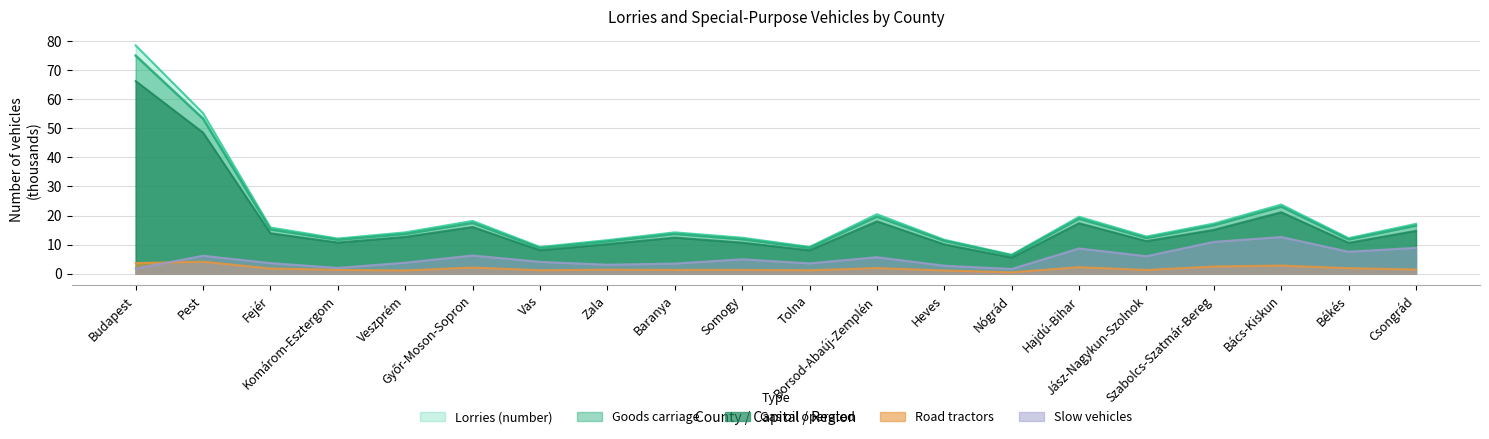

Reading right to left, transcribe all the data shown in this chart.

Lorries (number): Csongrád=17.1	Békés=12.2	Bács-Kiskun=23.8	Szabolcs-Szatmár-Bereg=17.2	Jász-Nagykun-Szolnok=12.8	Hajdú-Bihar=19.6	Nógrád=6.5	Heves=11.7	Borsod-Abaúj-Zemplén=20.4	Tolna=9.2	Somogy=12.4	Baranya=14.2	Zala=11.5	Vas=9.2	Győr-Moson-Sopron=18.1	Veszprém=14.2	Komárom-Esztergom=12.1	Fejér=15.9	Pest=55.2	Budapest=78.5
Goods carriage: Csongrád=16.5	Békés=11.8	Bács-Kiskun=23.1	Szabolcs-Szatmár-Bereg=16.7	Jász-Nagykun-Szolnok=12.3	Hajdú-Bihar=18.9	Nógrád=6.3	Heves=11.3	Borsod-Abaúj-Zemplén=19.6	Tolna=8.9	Somogy=11.8	Baranya=13.7	Zala=11.1	Vas=8.8	Győr-Moson-Sopron=17.5	Veszprém=13.7	Komárom-Esztergom=11.7	Fejér=15.2	Pest=53.3	Budapest=75.0
Gas oil operated: Csongrád=14.7	Békés=10.6	Bács-Kiskun=21.1	Szabolcs-Szatmár-Bereg=15.1	Jász-Nagykun-Szolnok=11.2	Hajdú-Bihar=17.3	Nógrád=5.6	Heves=10.1	Borsod-Abaúj-Zemplén=18.0	Tolna=8.0	Somogy=10.7	Baranya=12.4	Zala=10.2	Vas=8.1	Győr-Moson-Sopron=16.0	Veszprém=12.6	Komárom-Esztergom=10.7	Fejér=13.9	Pest=48.5	Budapest=66.2
Road tractors: Csongrád=1.4	Békés=1.9	Bács-Kiskun=2.8	Szabolcs-Szatmár-Bereg=2.5	Jász-Nagykun-Szolnok=1.3	Hajdú-Bihar=2.2	Nógrád=0.5	Heves=1.1	Borsod-Abaúj-Zemplén=1.9	Tolna=1.2	Somogy=1.3	Baranya=1.3	Zala=1.4	Vas=1.2	Győr-Moson-Sopron=2.1	Veszprém=1.1	Komárom-Esztergom=1.3	Fejér=1.8	Pest=4.1	Budapest=3.6
Slow vehicles: Csongrád=8.9	Békés=7.5	Bács-Kiskun=12.6	Szabolcs-Szatmár-Bereg=10.9	Jász-Nagykun-Szolnok=6.0	Hajdú-Bihar=8.7	Nógrád=1.6	Heves=2.7	Borsod-Abaúj-Zemplén=5.7	Tolna=3.5	Somogy=4.9	Baranya=3.5	Zala=3.1	Vas=4.1	Győr-Moson-Sopron=6.2	Veszprém=3.8	Komárom-Esztergom=2.0	Fejér=3.6	Pest=6.2	Budapest=1.7